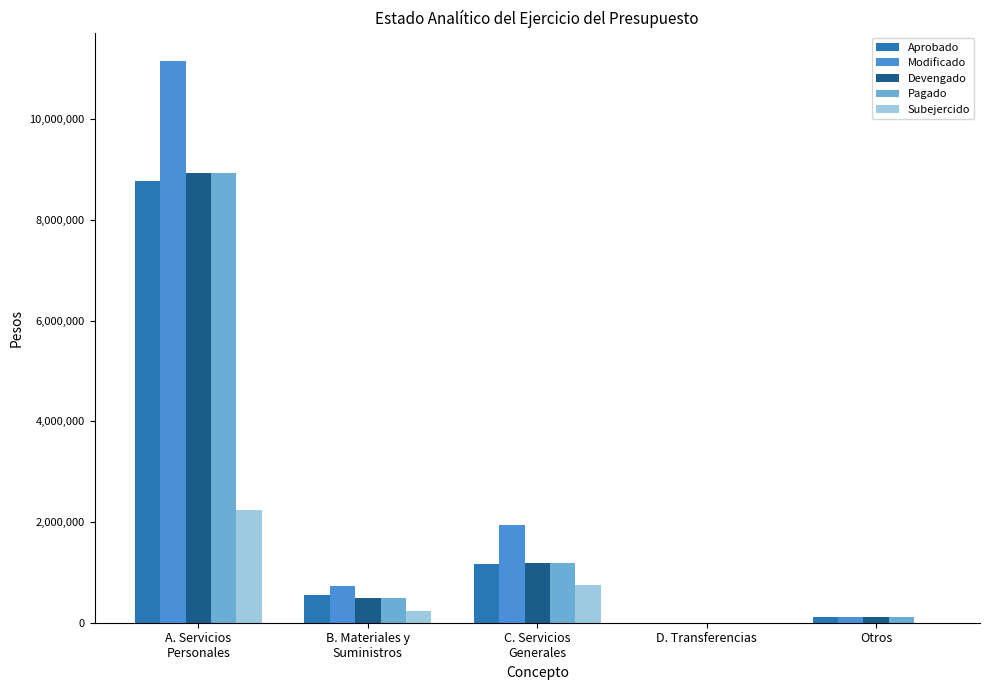

Which series has the largest total across all categories?

Modificado